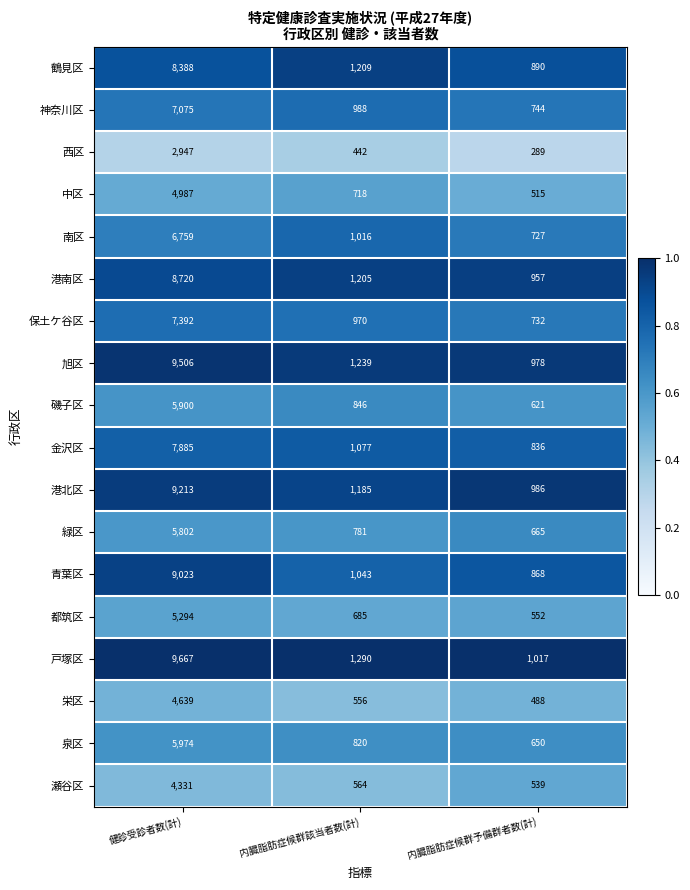

How many data points does each series have?

3